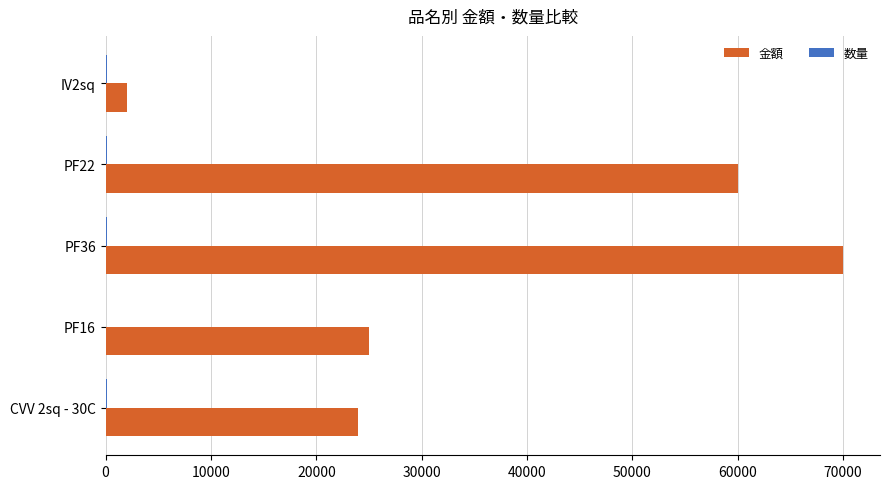

At which category is the sum across all series the highest?

PF36